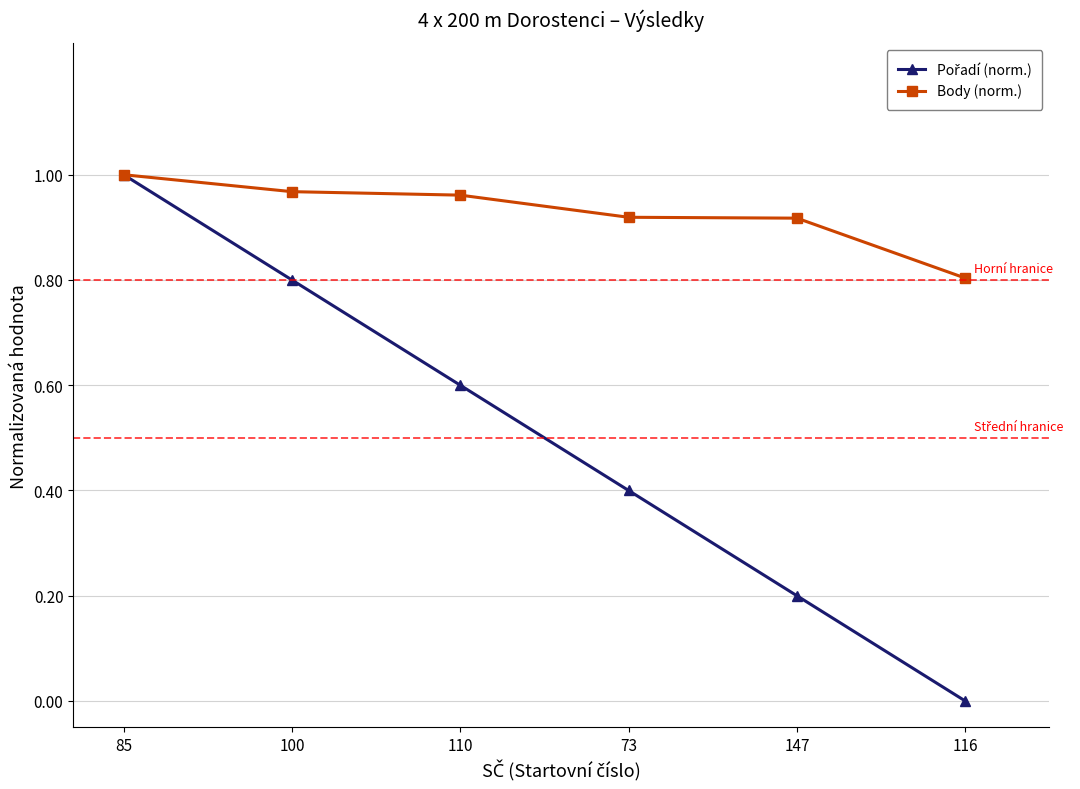

What position from the left is 110?

3